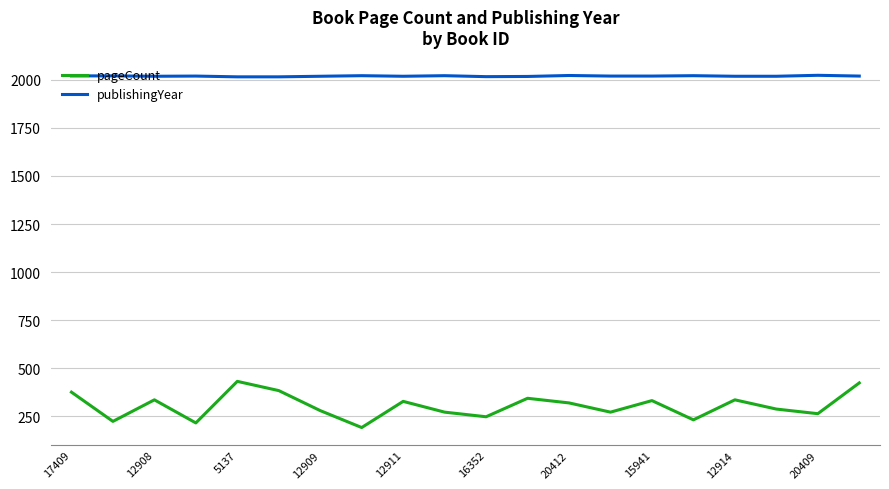

True or false: publishingYear and pageCount cross at least once.

False